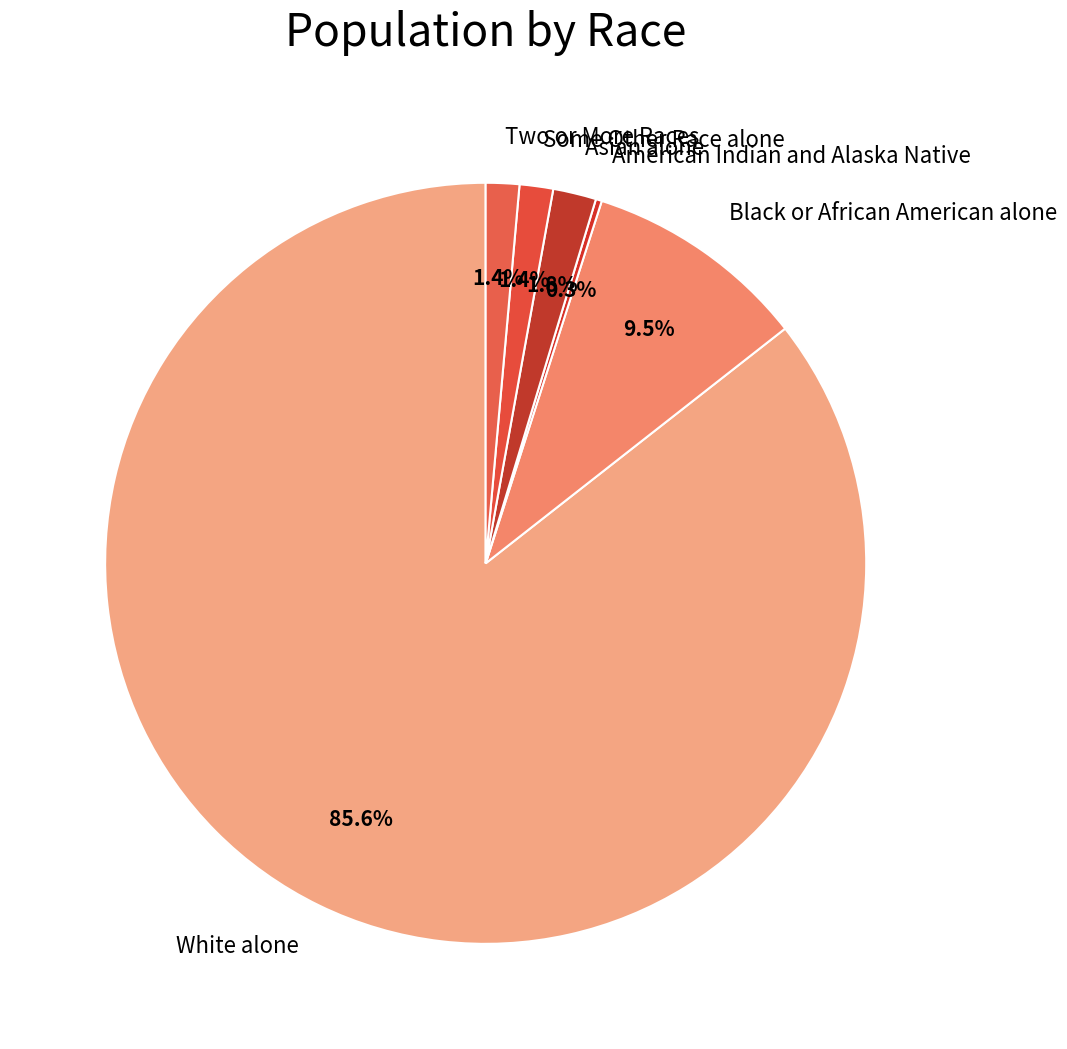

Which category accounts for the majority?

White alone